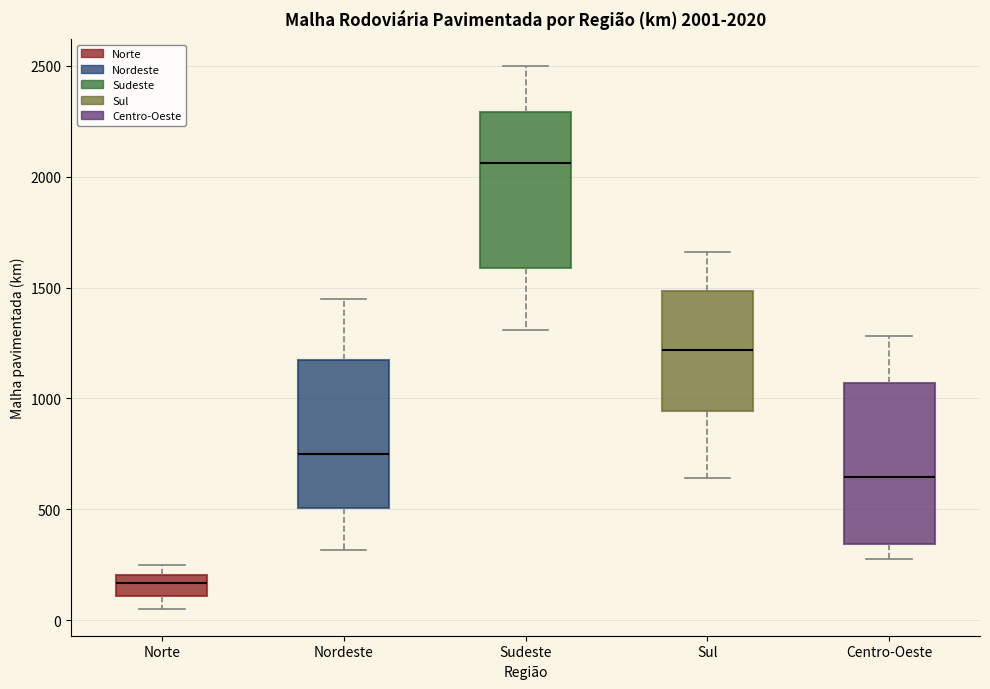

Which box has the highest median line?

Sudeste